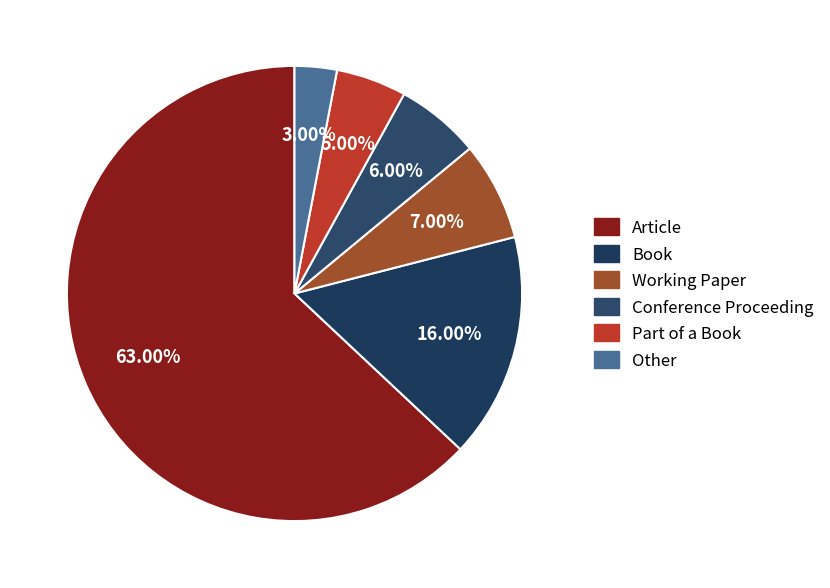

The Working Paper slice represents 19% of the pie. True or false?

False